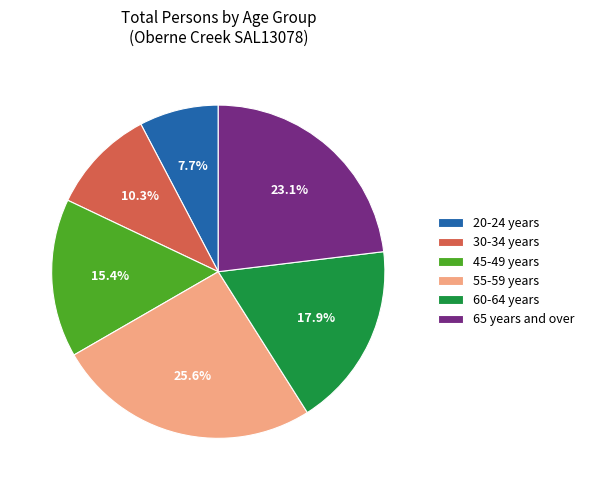

To the nearest percent, what portion does 60-64 years represent?

18%